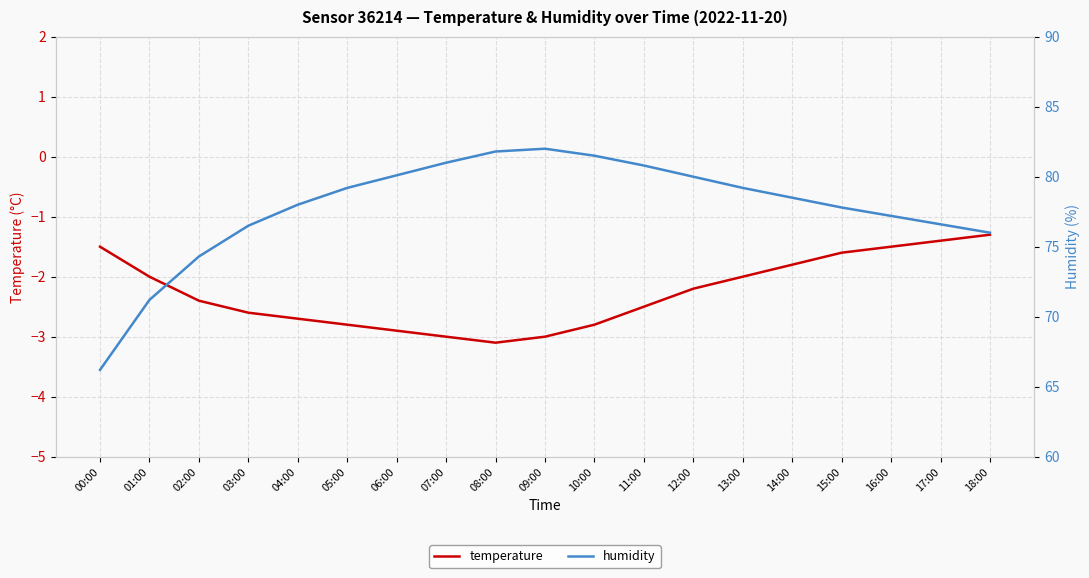

What is the greatest value displayed?

82.0